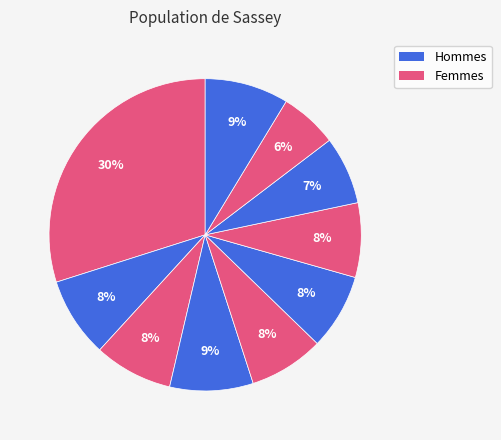

Is there a majority slice in this chart?

No